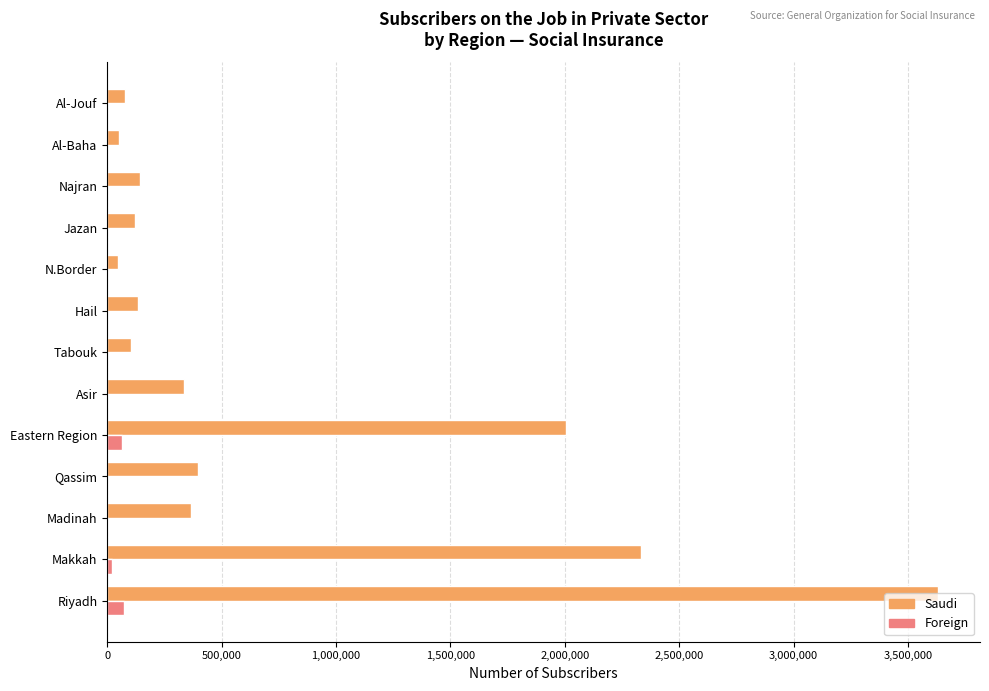

The Saudi series shows 144136 at Najran. True or false?

True